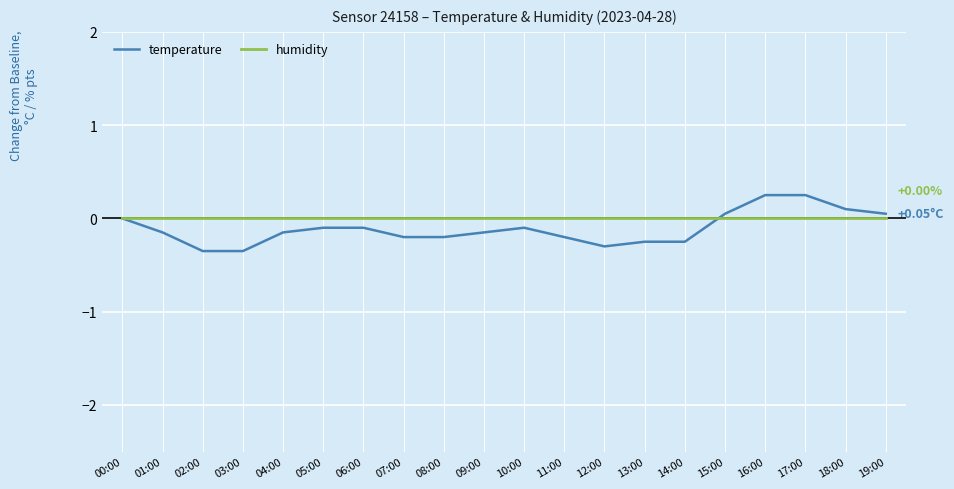

What is the difference between the second highest and minimum values in the temperature series?

0.6